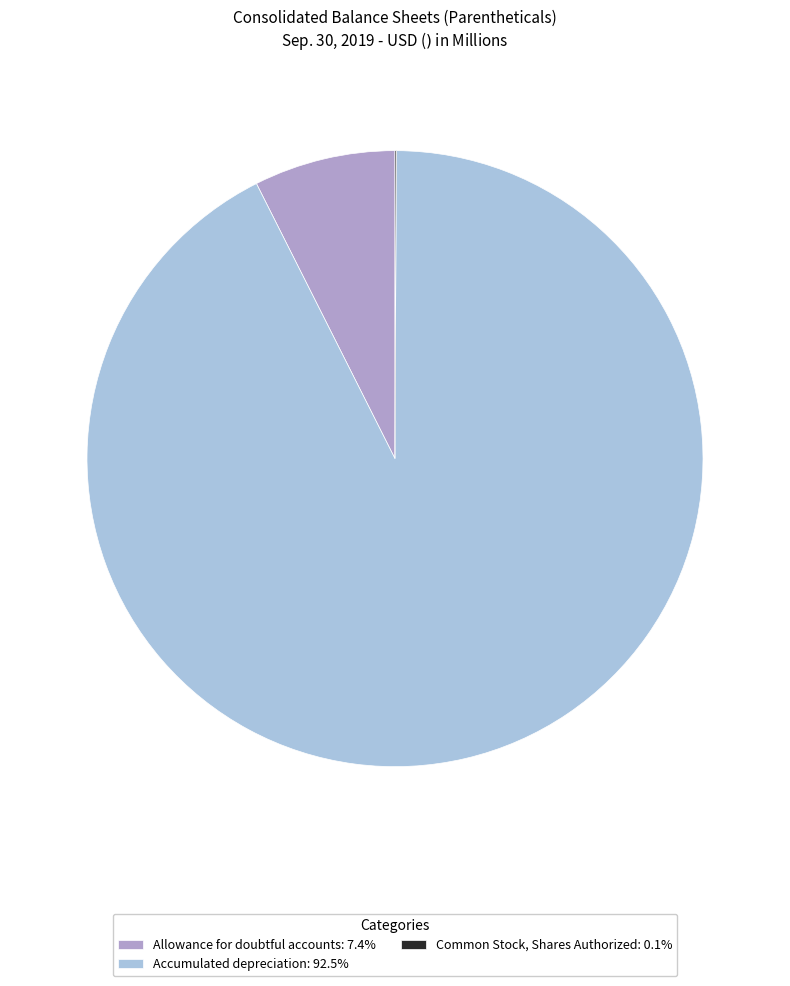

Combined, do Accumulated depreciation: 92.5% and Allowance for doubtful accounts: 7.4% account for over 50%?

Yes